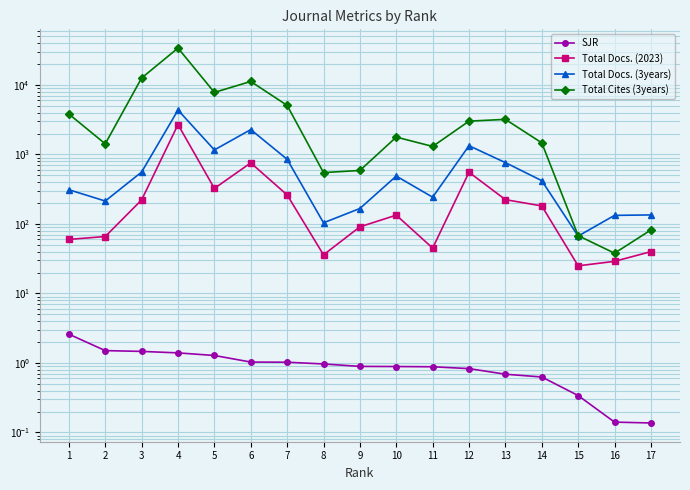

How many categories are shown in the chart?

17